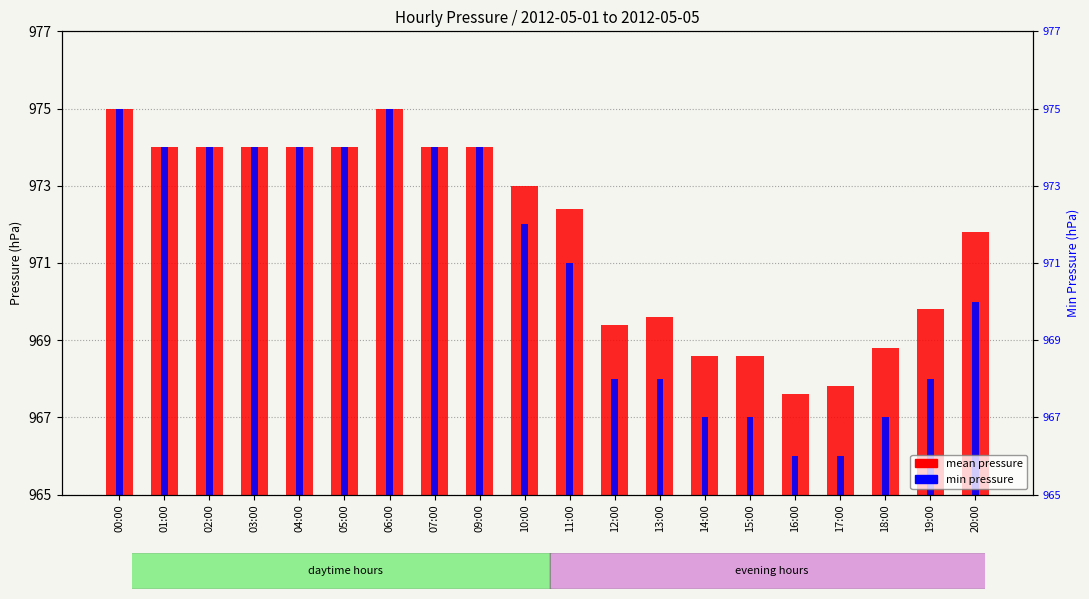

What is the spread (max minus min) of values at 17:00?

1.8